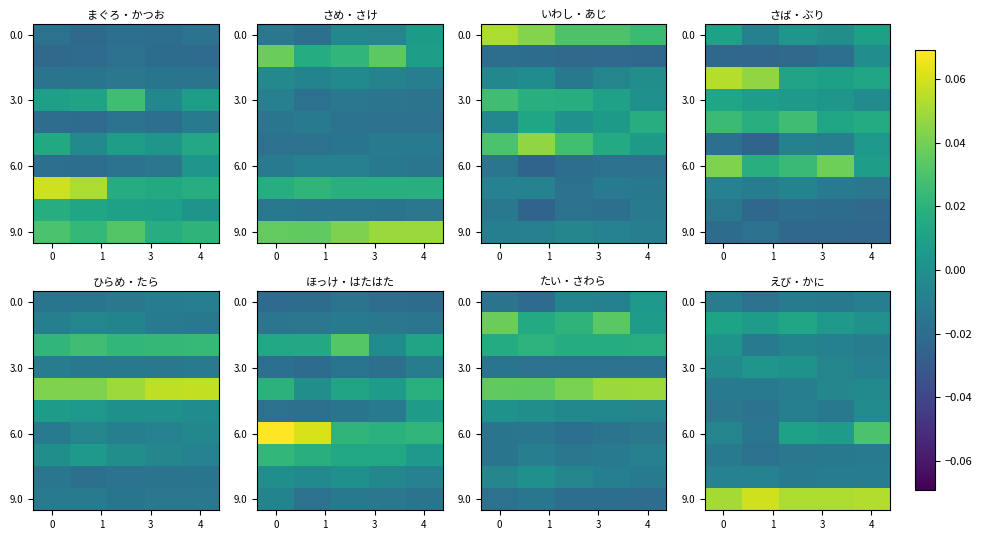

Which series has the widest spread of values?

6.0